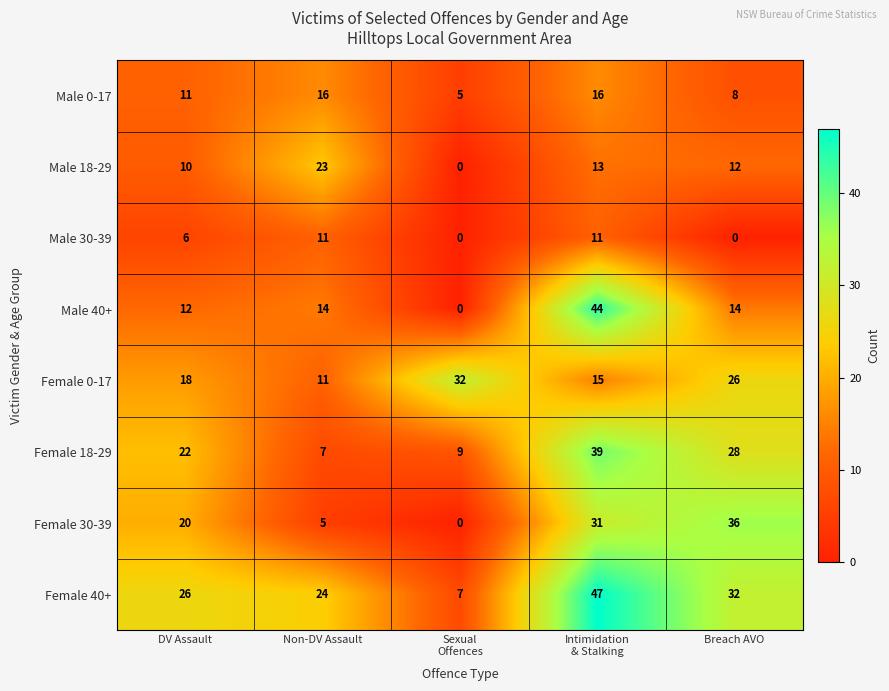

How many categories are shown in the chart?

5